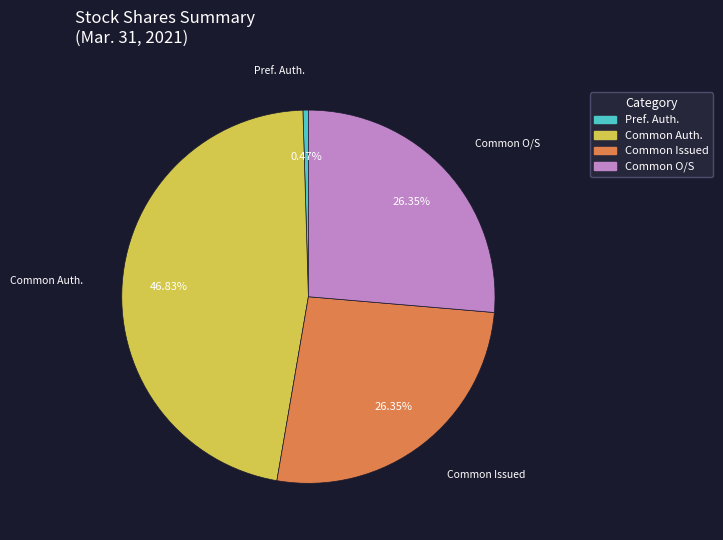

Does any single category account for the majority?

No